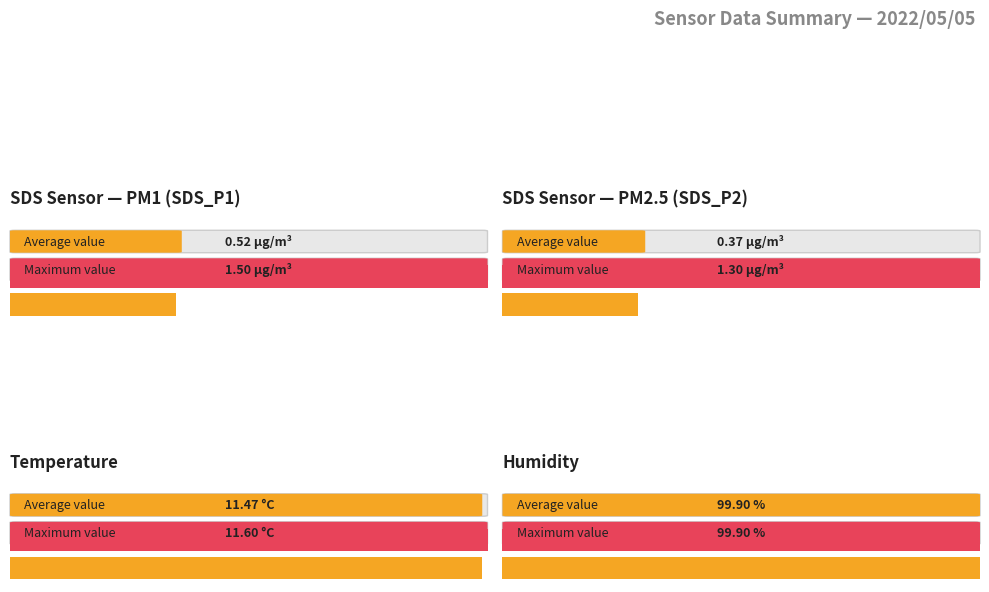

Is the value of Temp at 00:18 greater than the value of Humidity at 00:18?

No